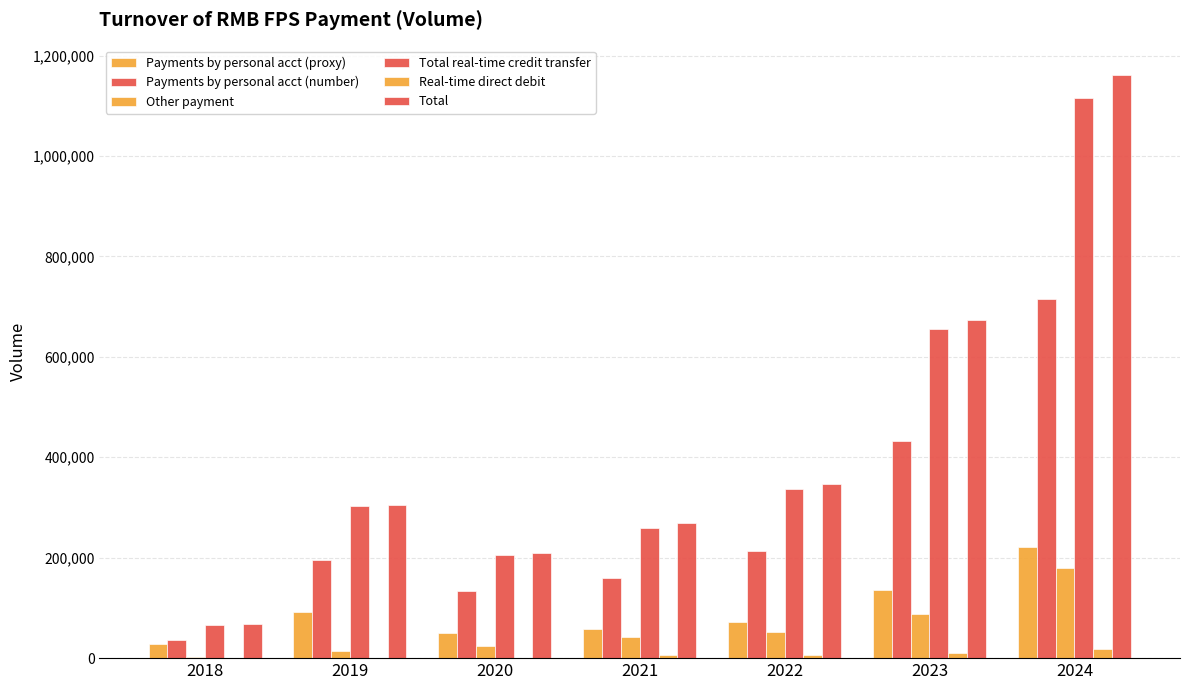

The Real-time direct debit series shows 16 at 2019. True or false?

True